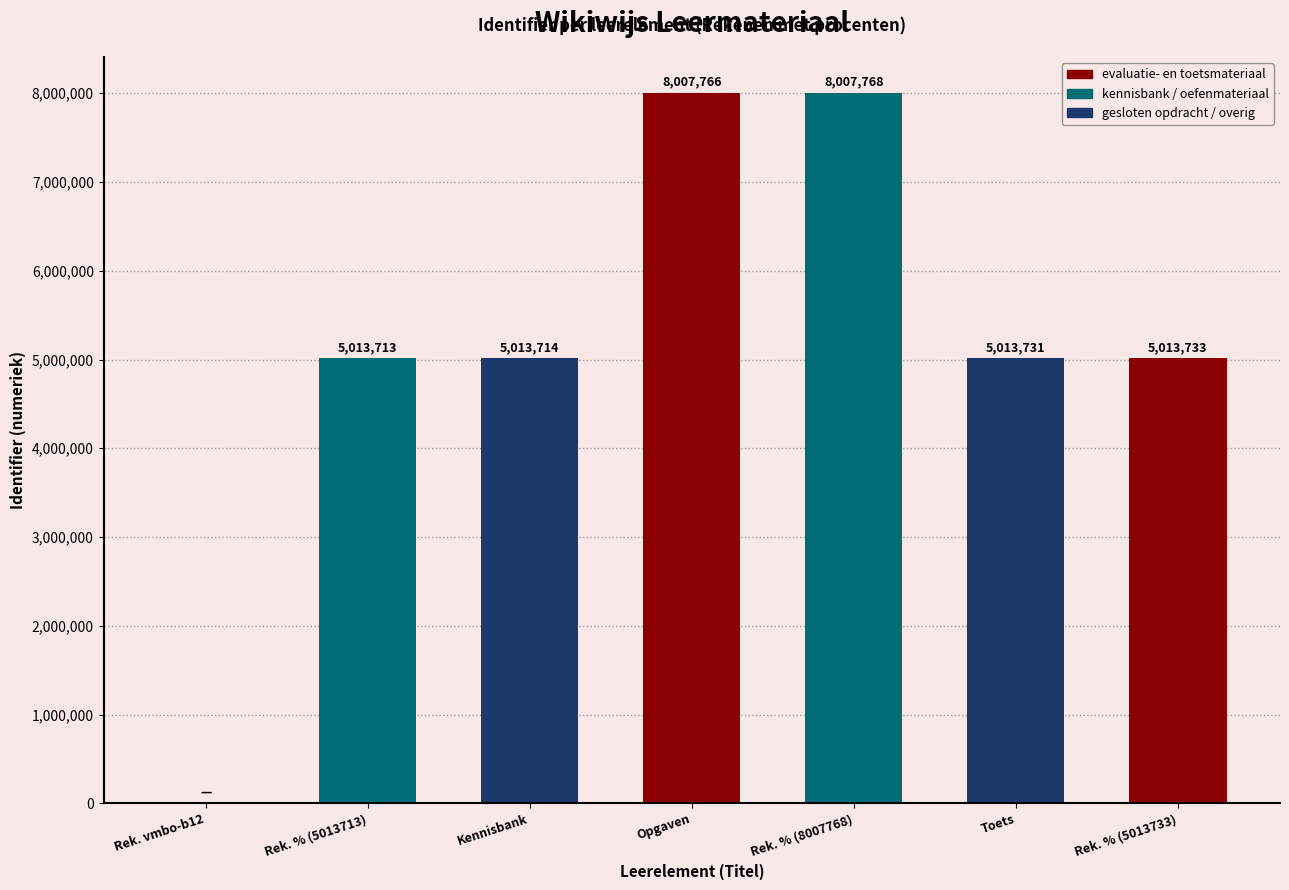

True or false: the data shows 0 at Rek. vmbo-b12.

True